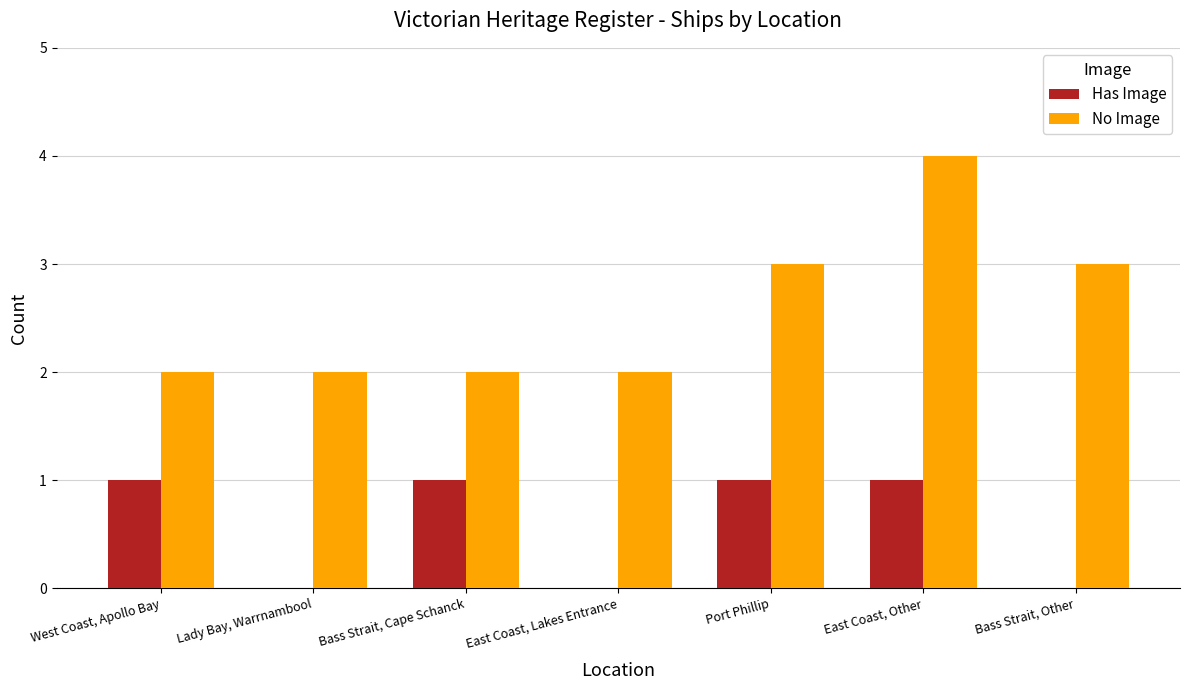

At which category is the sum across all series the highest?

East Coast, Other